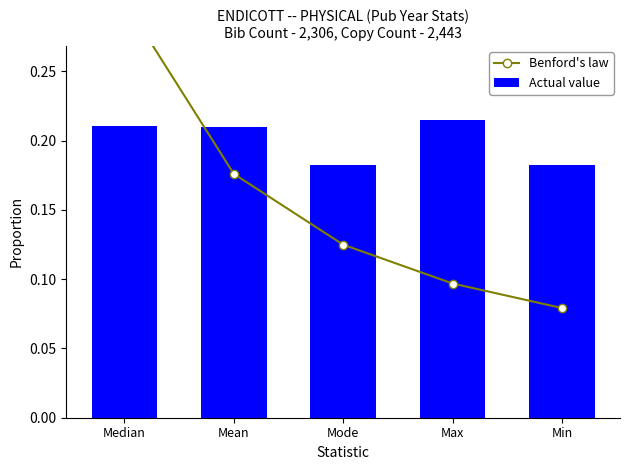

What is the total value across all series at Min?

0.3